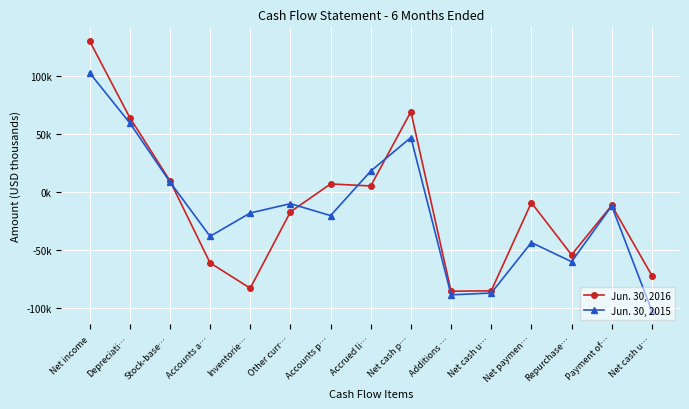

At which category does the chart reach its peak across all series?

Net income